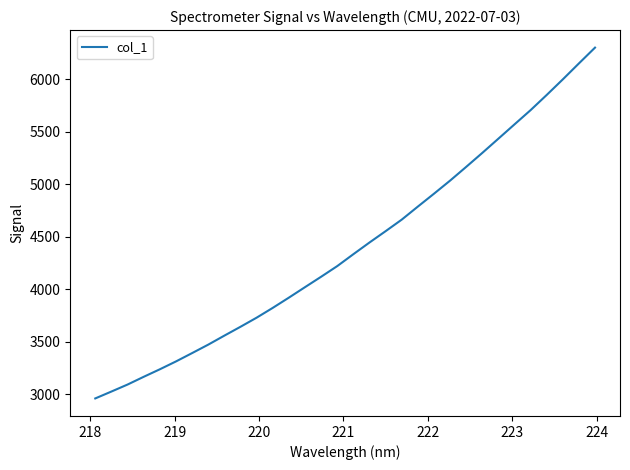

True or false: the data has more than 1 interior local peaks.

False